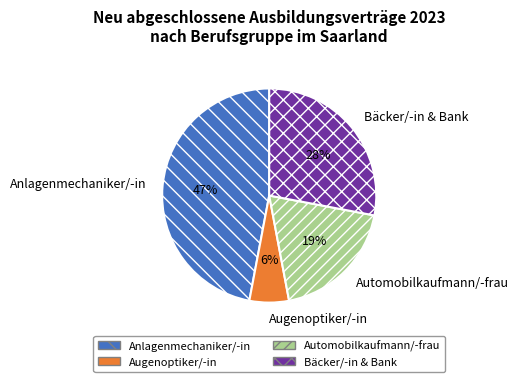

To the nearest percent, what percentage of the pie is Bäcker/-in & Bank?

28%